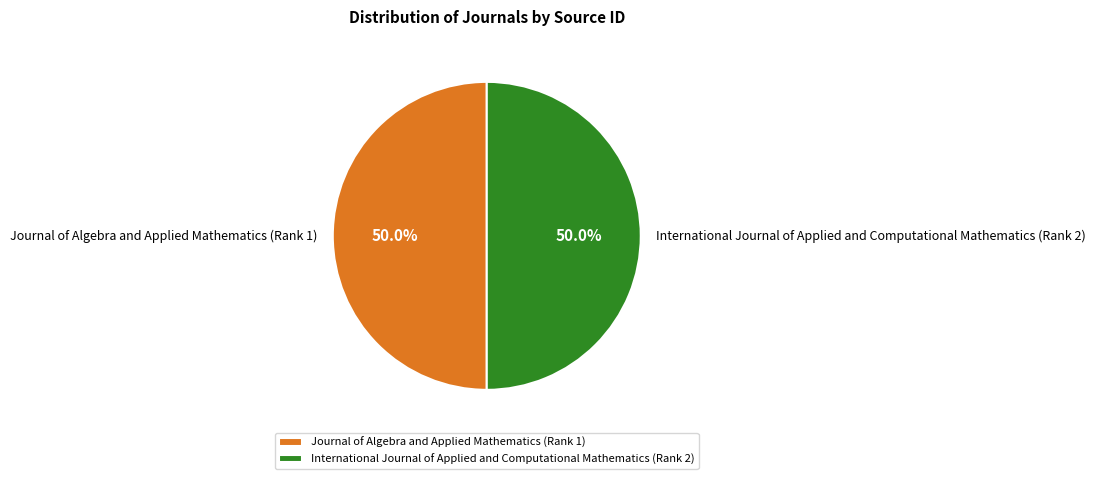

Approximately how many times larger is the value at Journal of Algebra and Applied Mathematics (Rank 1) compared to International Journal of Applied and Computational Mathematics (Rank 2)?

1.0